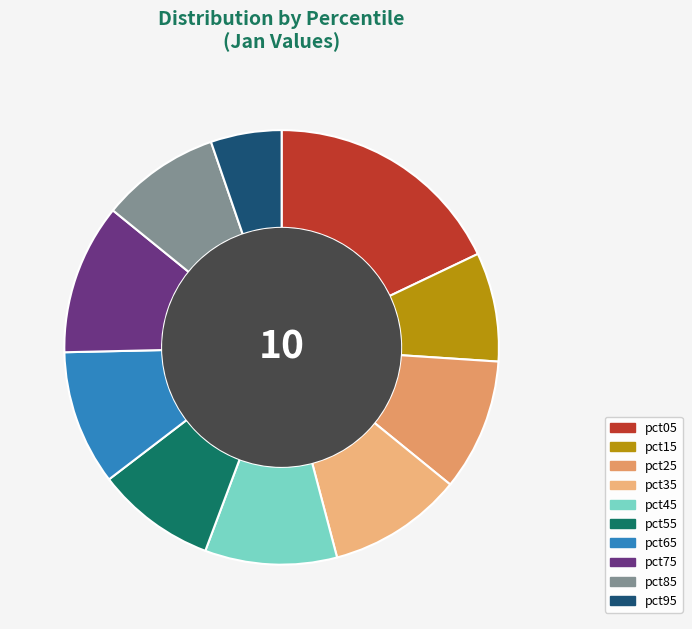

Which category has the biggest portion of the pie?

pct05